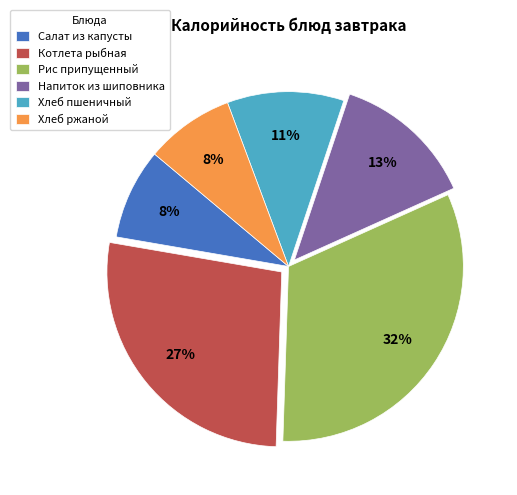

Combined, do Хлеб пшеничный and Рис припущенный account for over 50%?

No